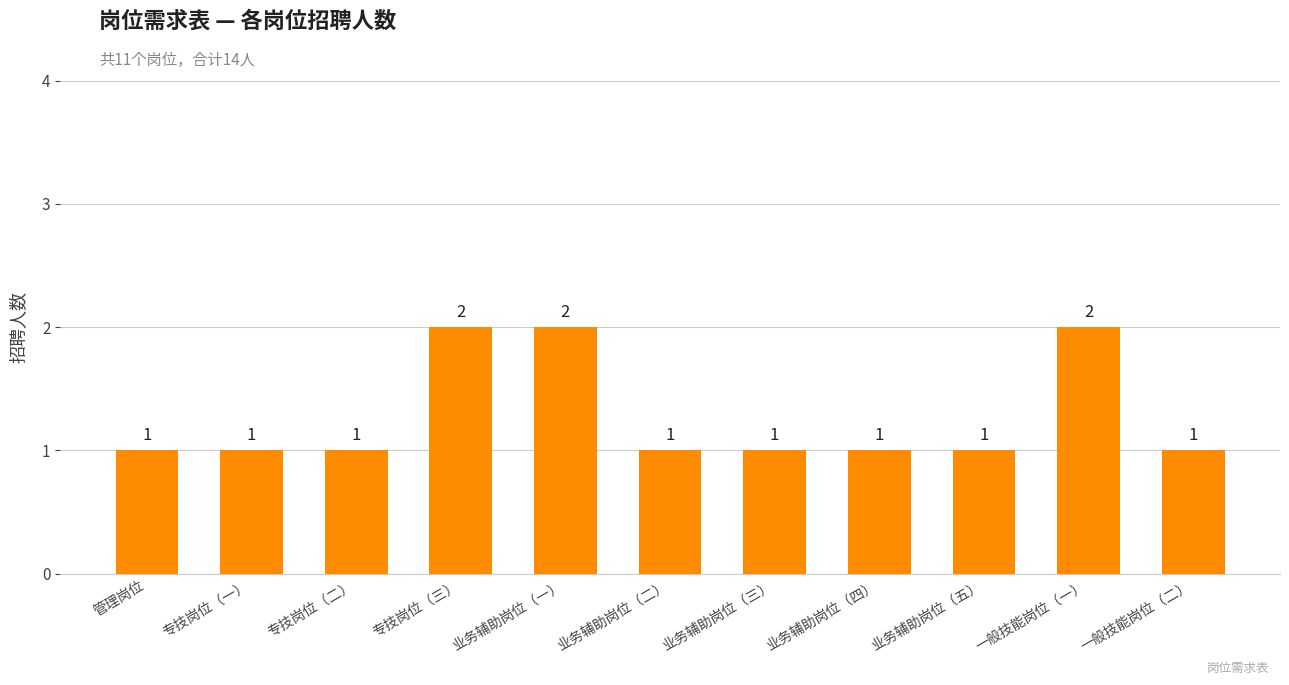

How many bars are there in total?

11